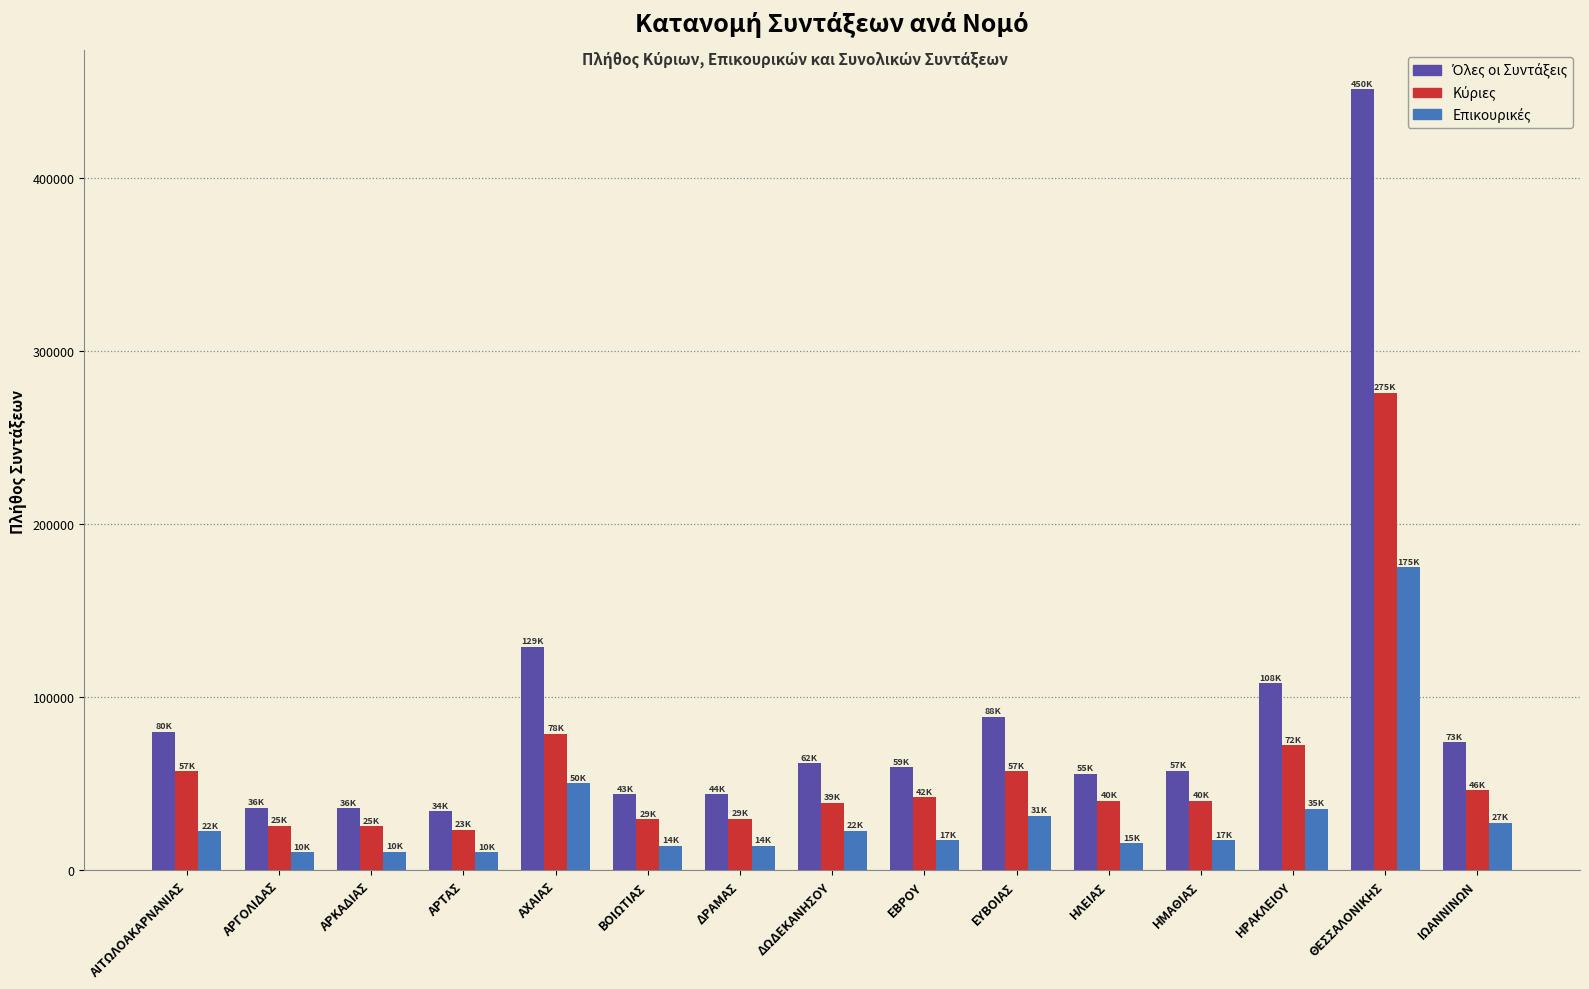

Which label corresponds to the largest value in the chart?

ΘΕΣΣΑΛΟΝΙΚΗΣ